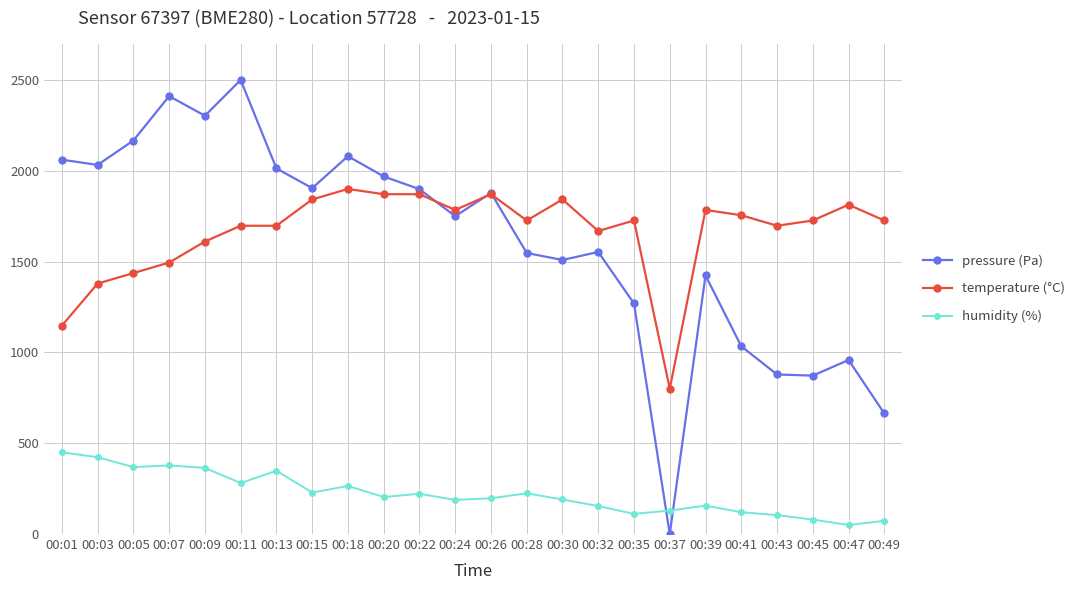

True or false: pressure (Pa) has more than 2 points higher than both neighbors.

True